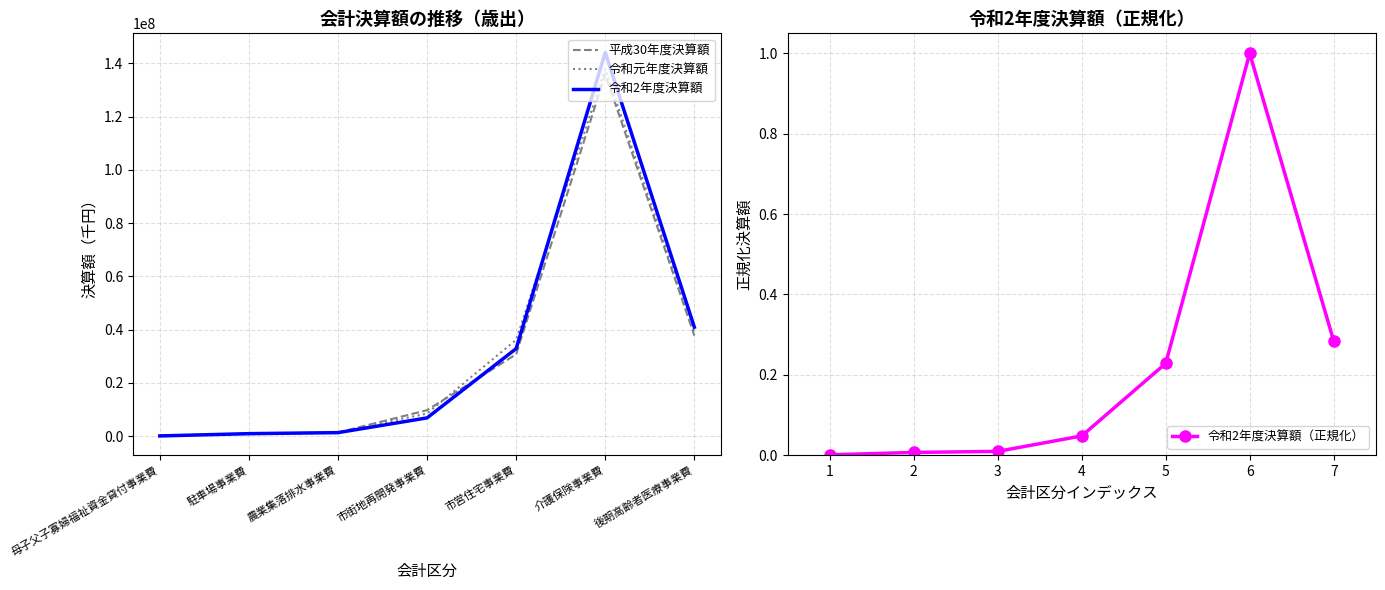

True or false: 令和元年度決算額 has a value of 8558416.7 at 後期高齢者医療事業費.

False